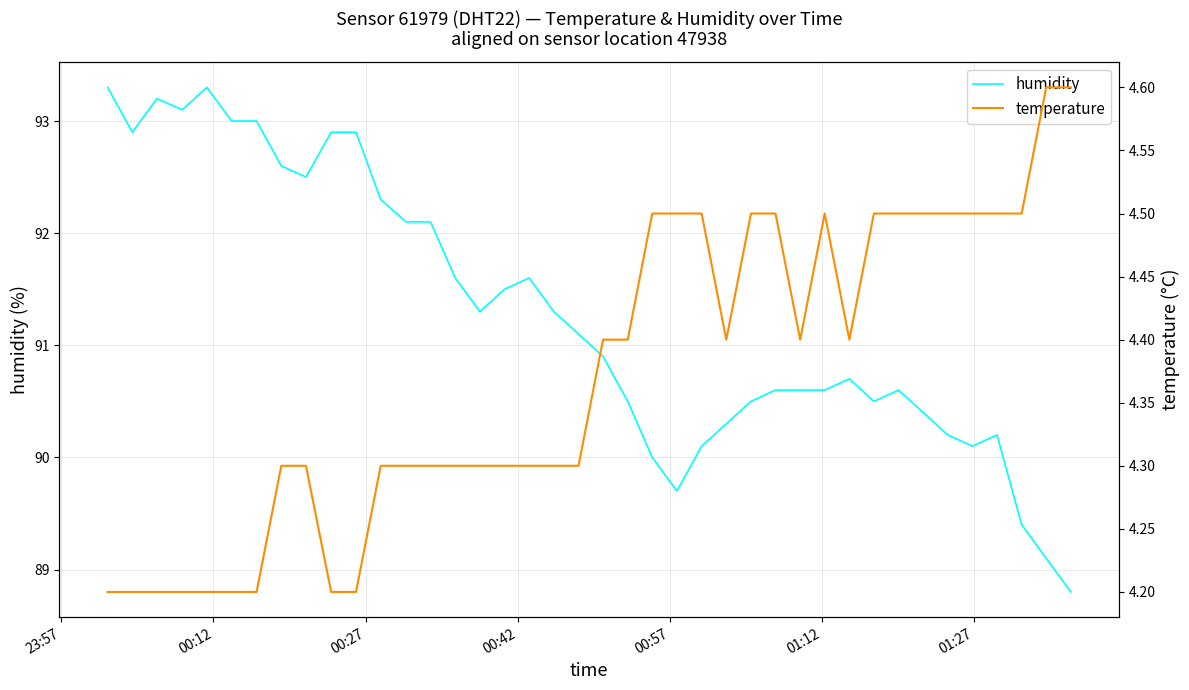

What is the maximum value for humidity?

93.3